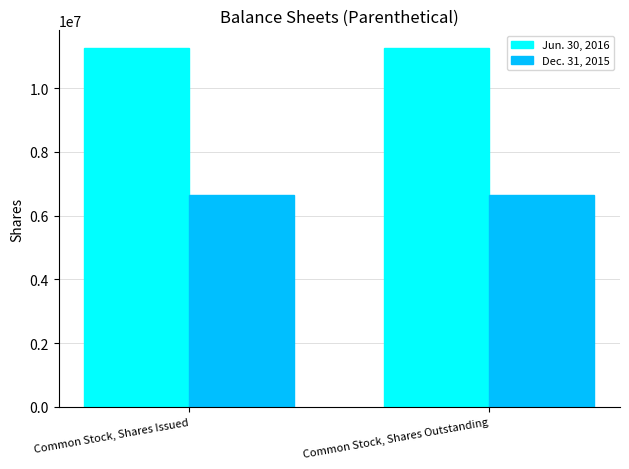

What is the label of the 1st bar from the right?

Common Stock, Shares Outstanding